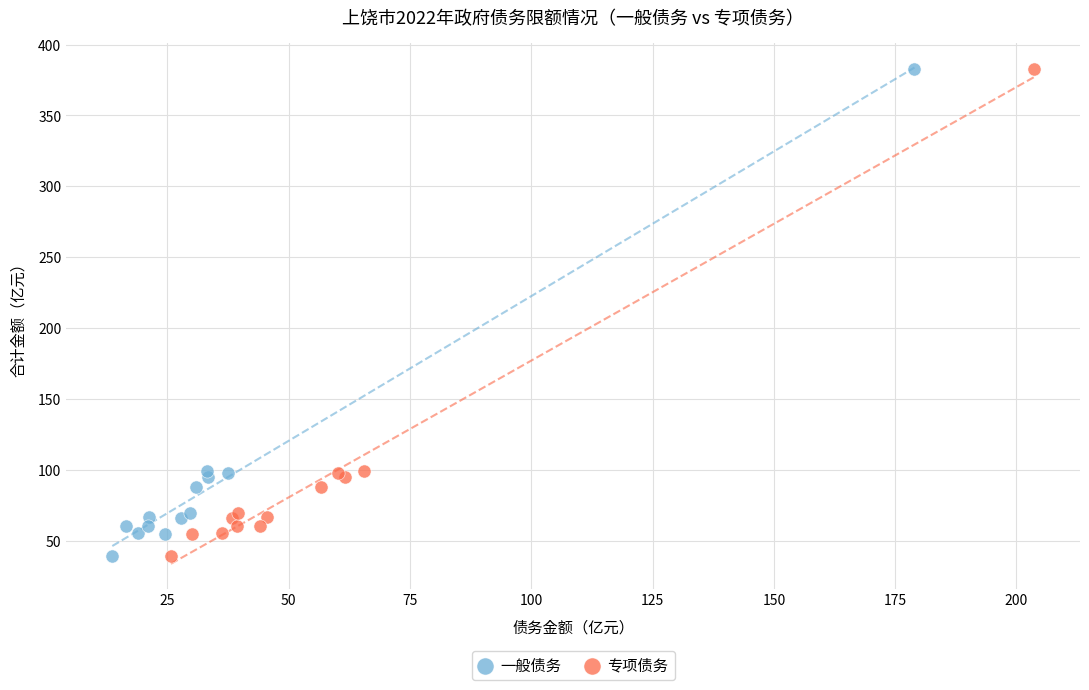

What are all the series names shown in the legend?

一般债务, 专项债务